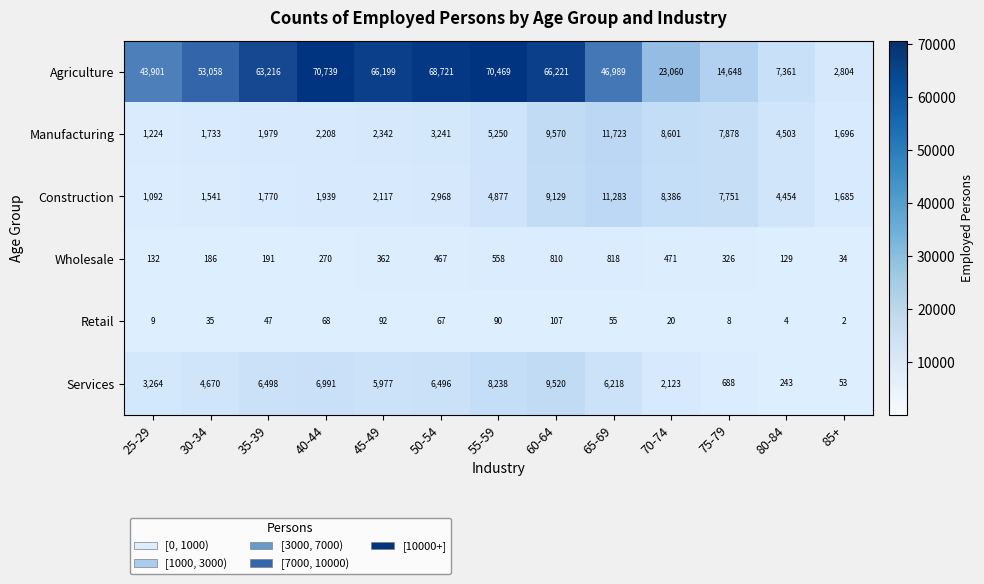

Between 70-74 and 80-84, which series saw the biggest shift?

Agriculture